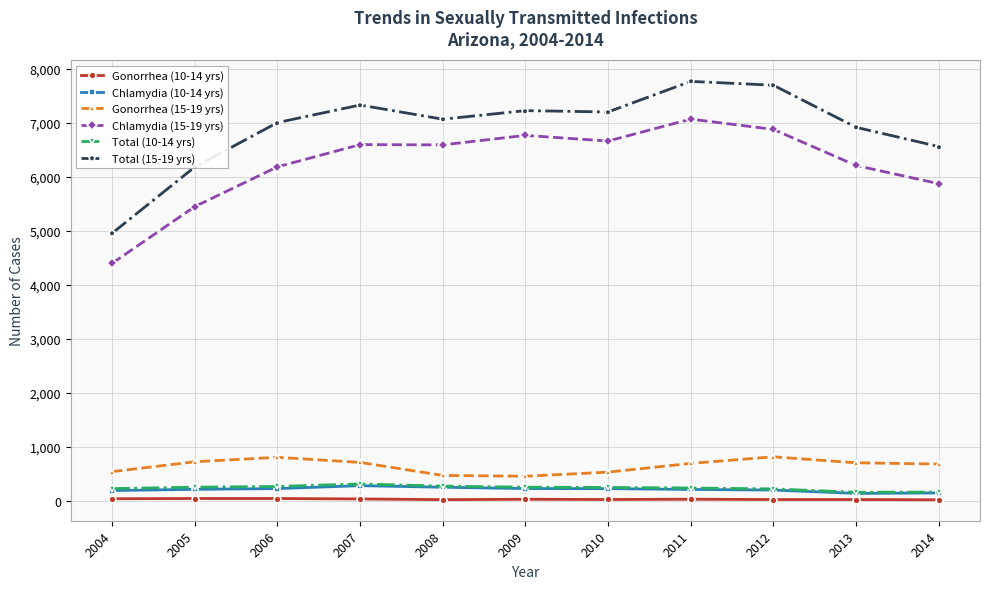

What is the sum of the Chlamydia (10-14 yrs) values at 2004 and 2009?

412